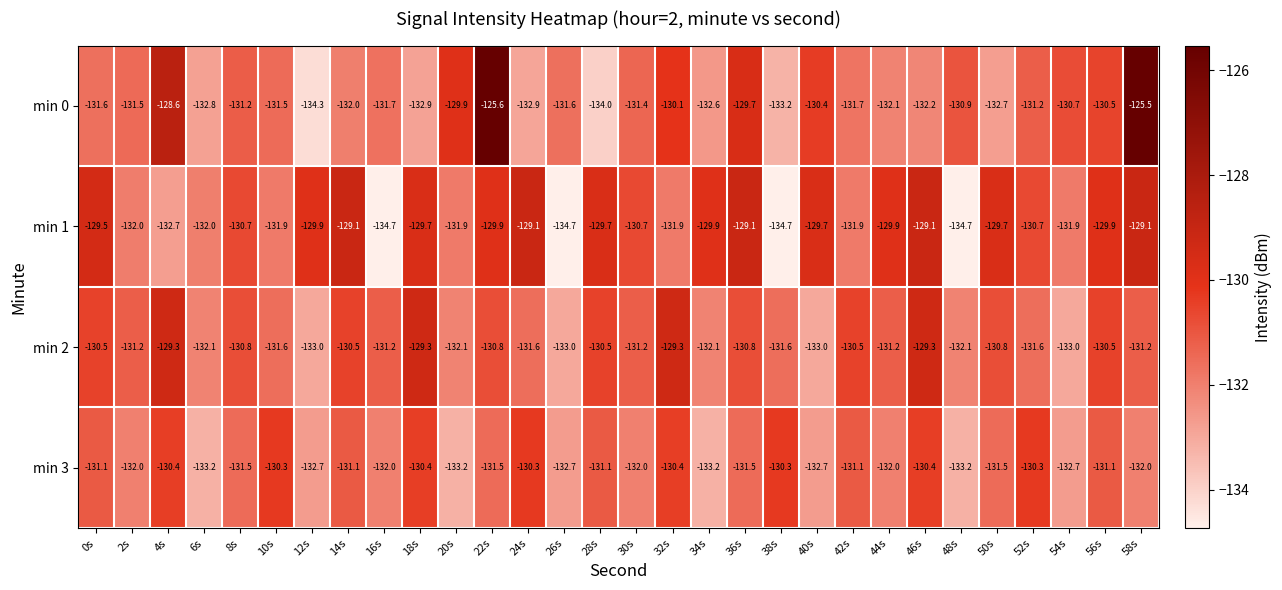

The min 2 series shows -133.0 at 26s. True or false?

True